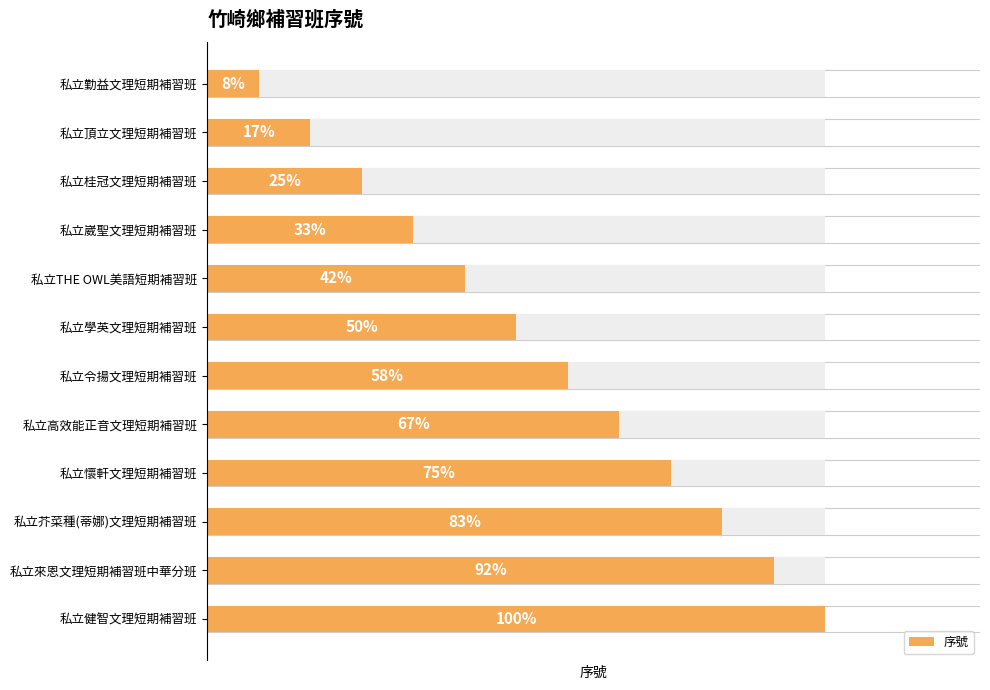

What is the sum of all values?

78